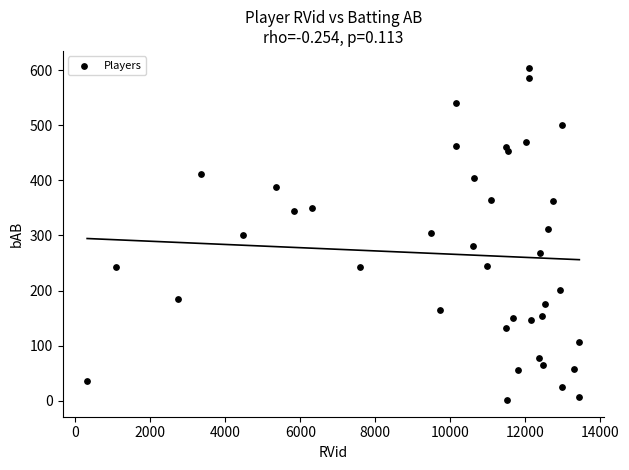

What is the range of Y values (max minus min)?

604